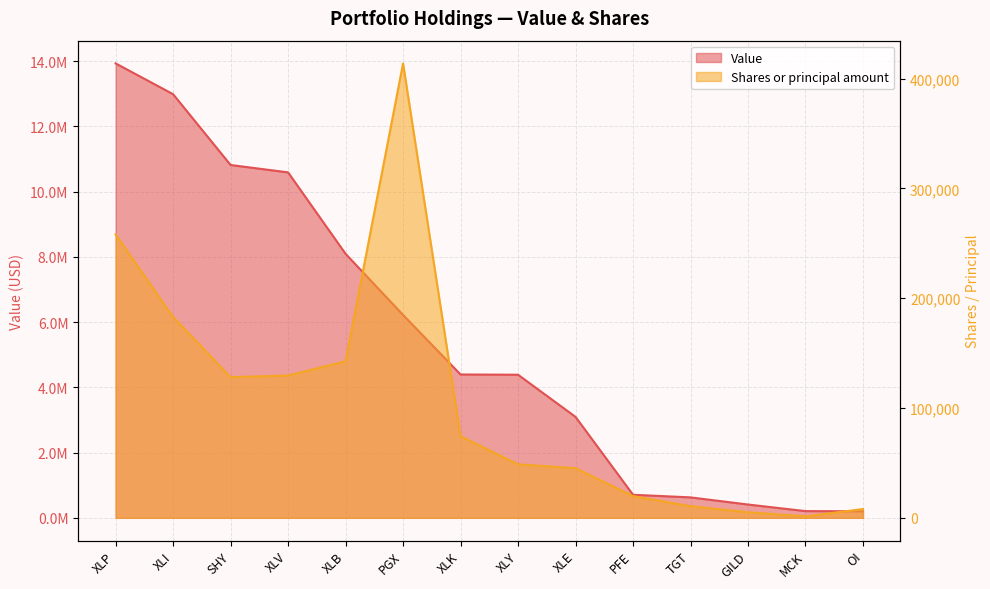

What is the label of the 2nd point from the right?

MCK